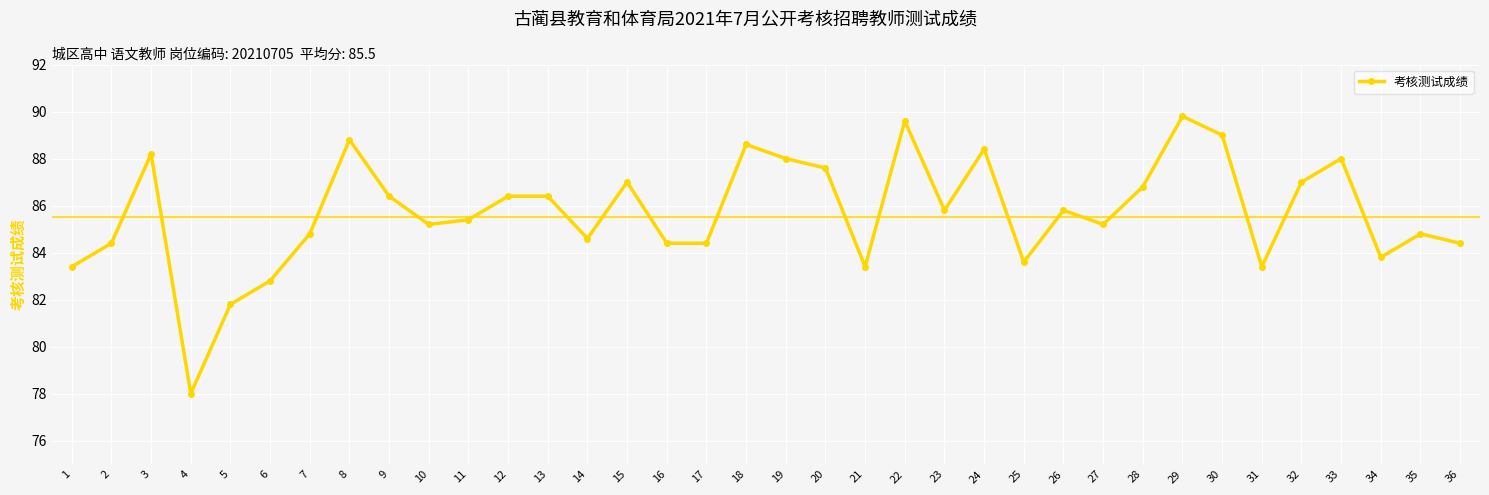

Is it true that the value at 22 is 89.6?

True